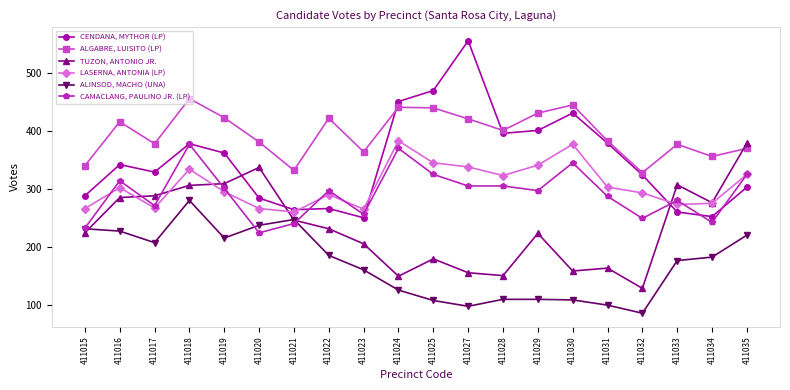

Where does the CAMACLANG, PAULINO JR. (LP) series first go above 297?

411016